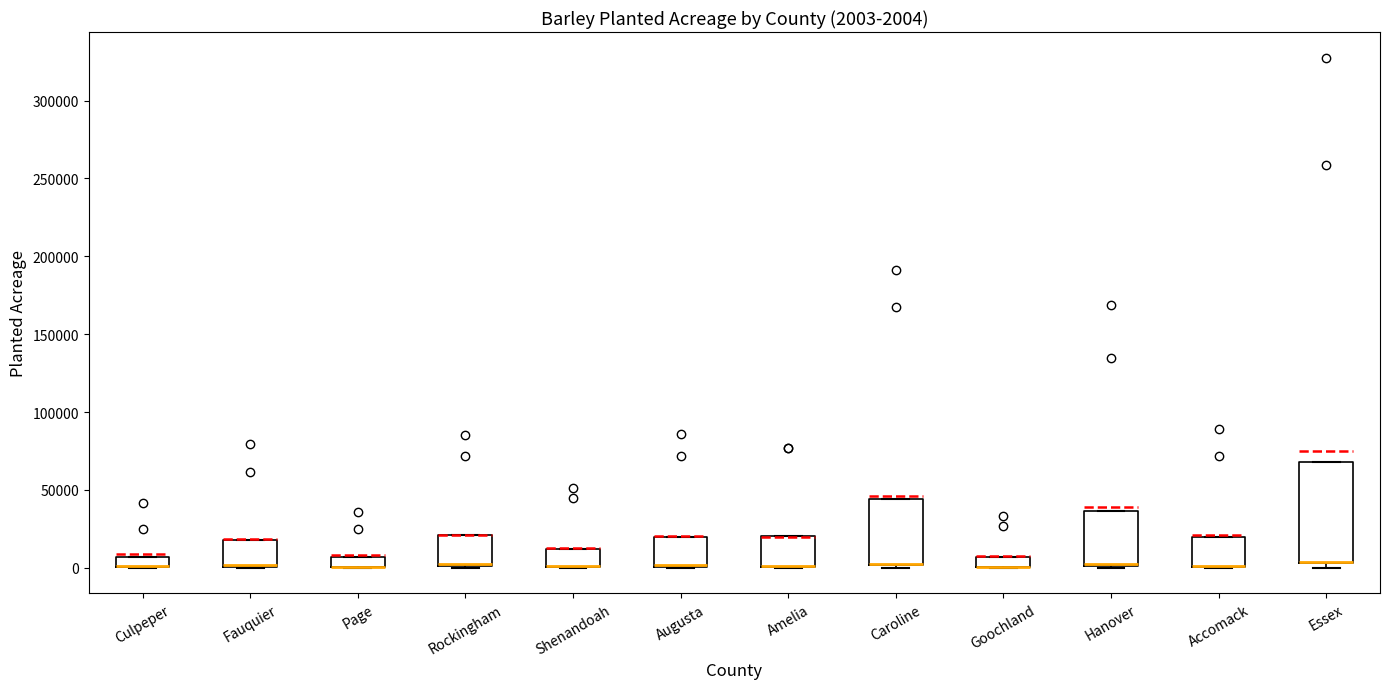

Which box is the tallest, from its lower edge to its upper edge?

Essex